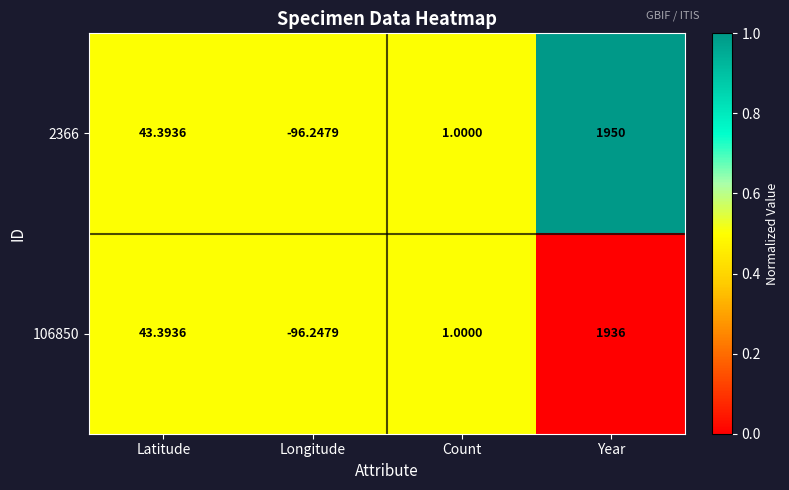

At which category does the chart reach its minimum across all series?

Longitude